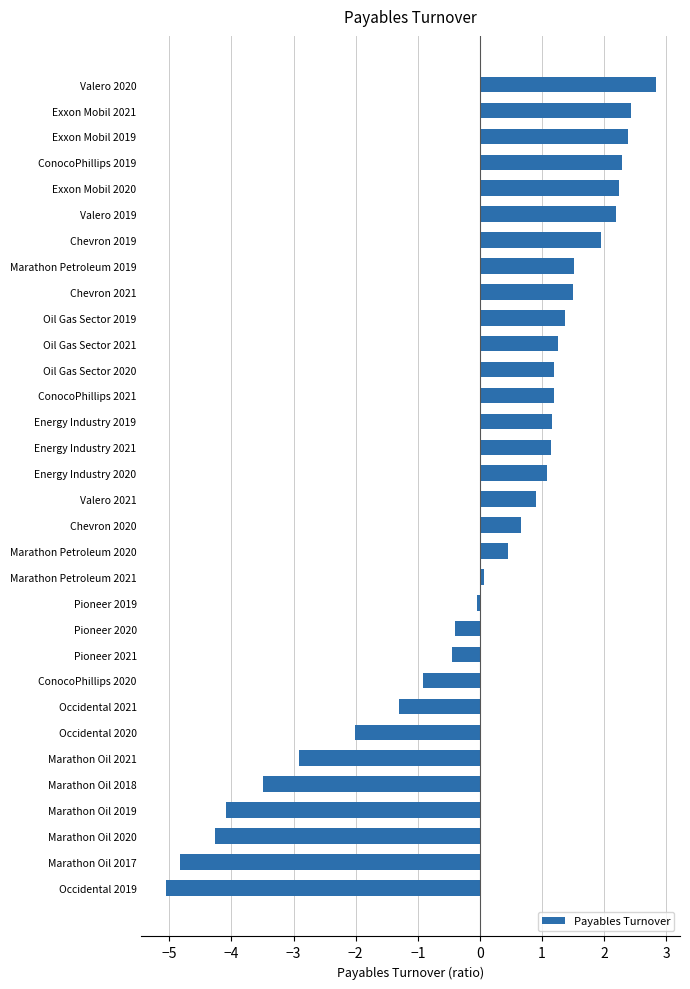

Read the value at Exxon Mobil 2020.

2.2